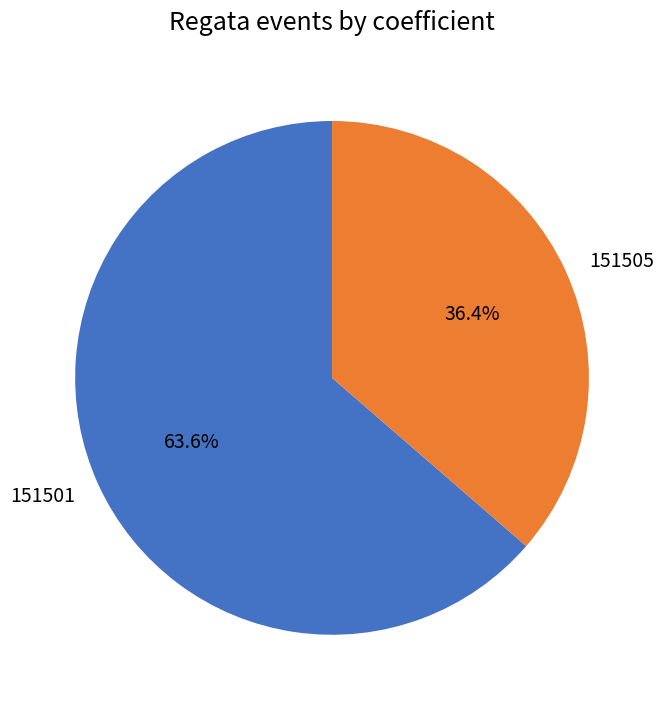

True or false: 151501 accounts for 64% of the total.

True